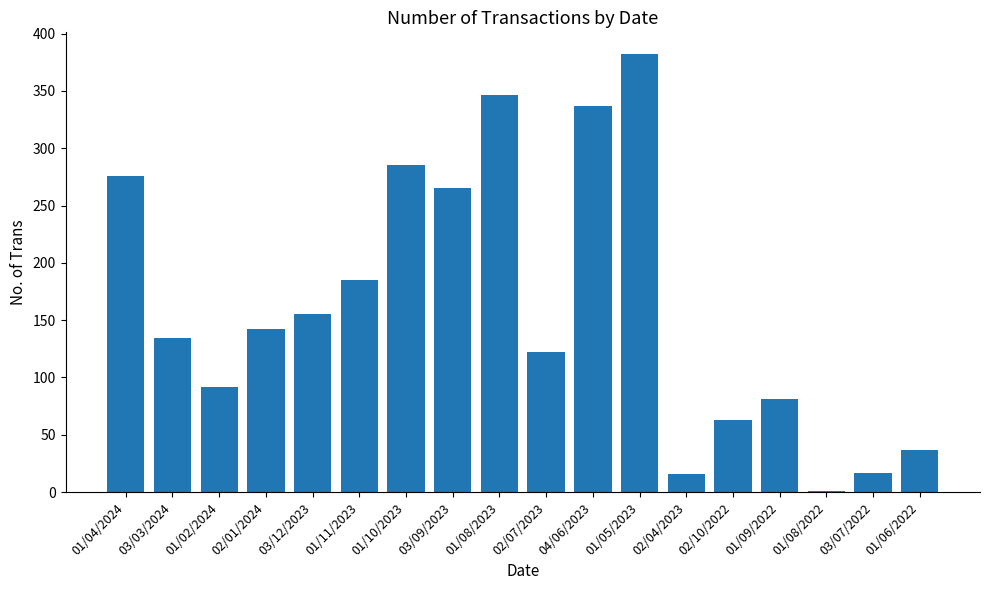

What is the sum of all values?

2936